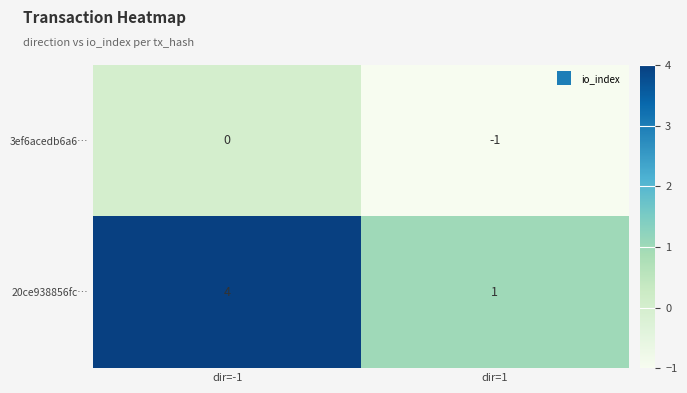

Which series has the largest total across all categories?

20ce938856fc…